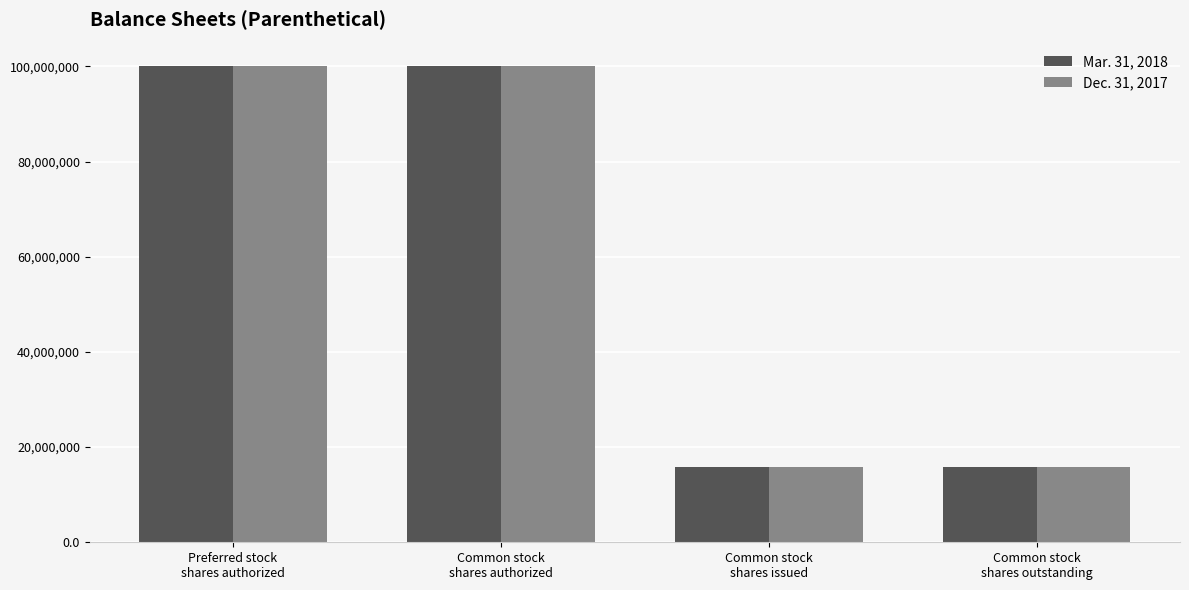

What is the difference between the second highest and minimum values in the Mar. 31, 2018 series?

84280355